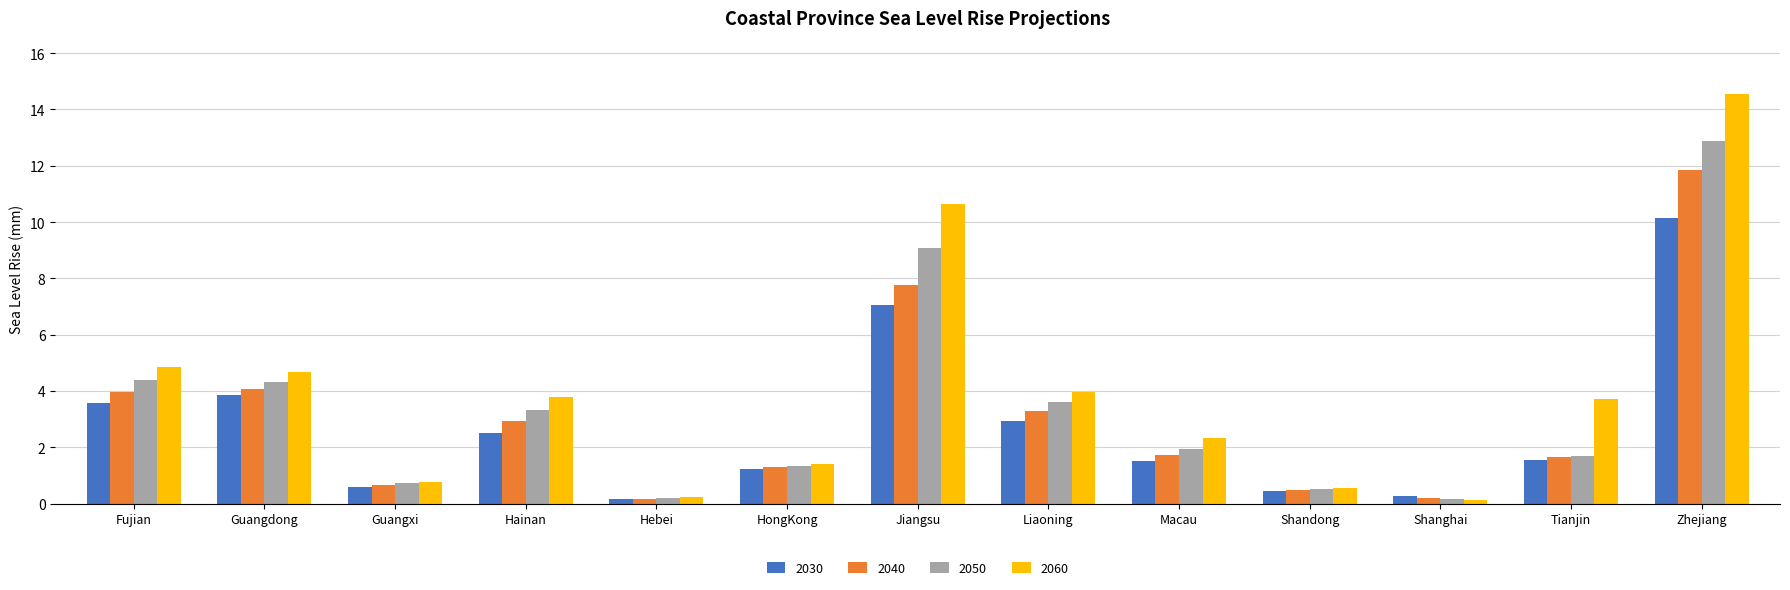

What is the spread (max minus min) of values at Fujian?

1.3